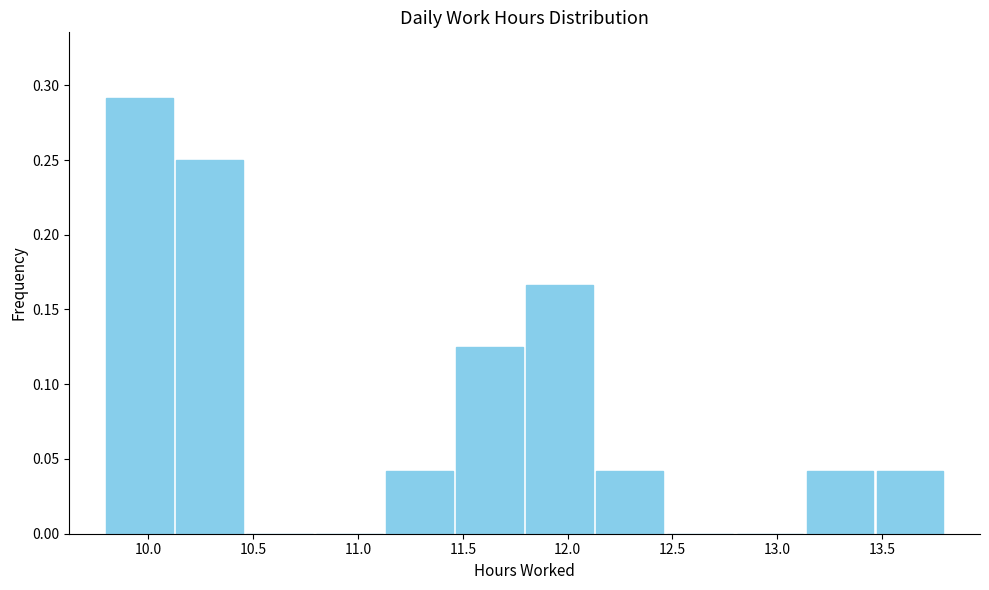

Over which range of the x-axis is the bar tallest?

9.80 to 10.10